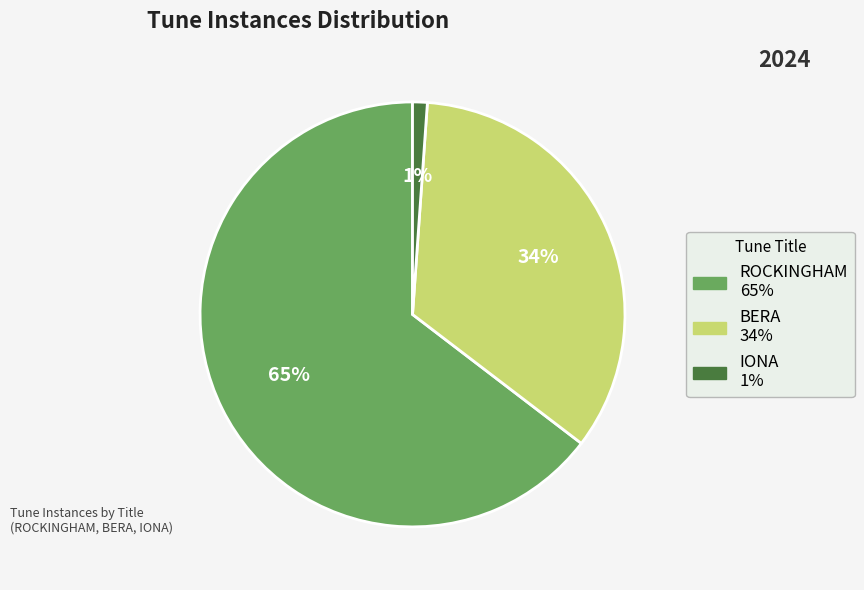

Approximately how many times larger is the value at BERA compared to ROCKINGHAM?

0.5